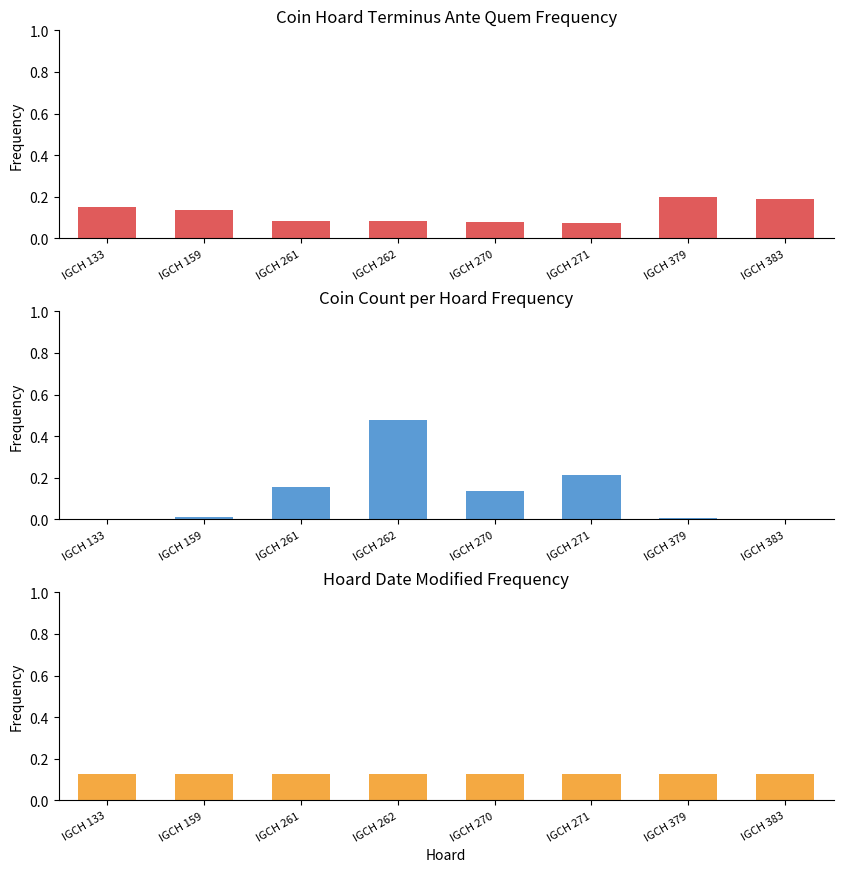

Rank the series by their maximum value, from lowest to highest.

Date Modified, Terminus Ante Quem, Coin Count